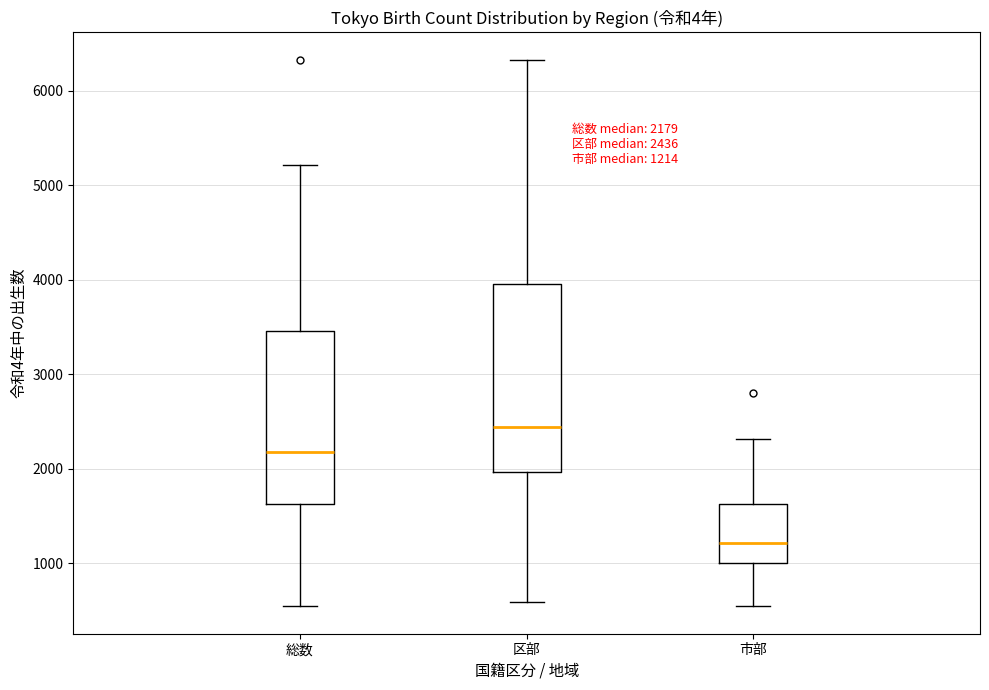

Which box has the highest median line?

区部